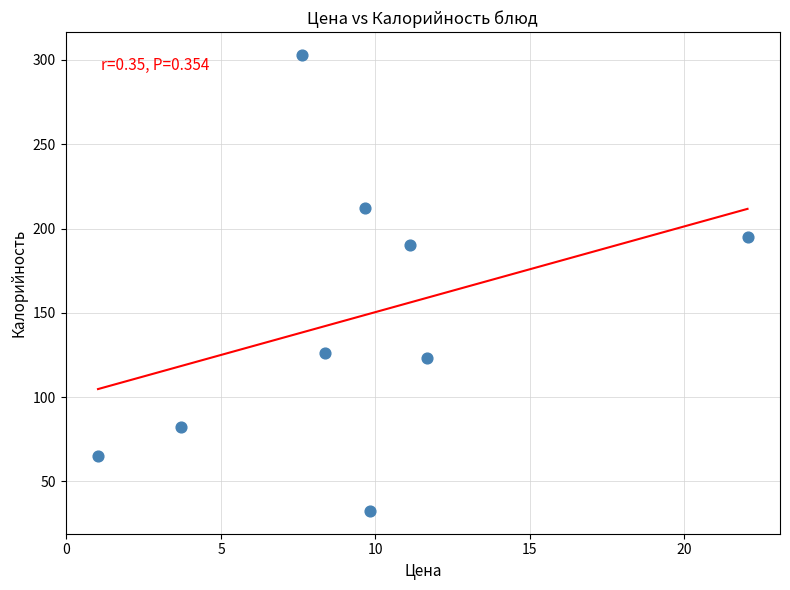

What is the range of X values (max minus min)?

21.0